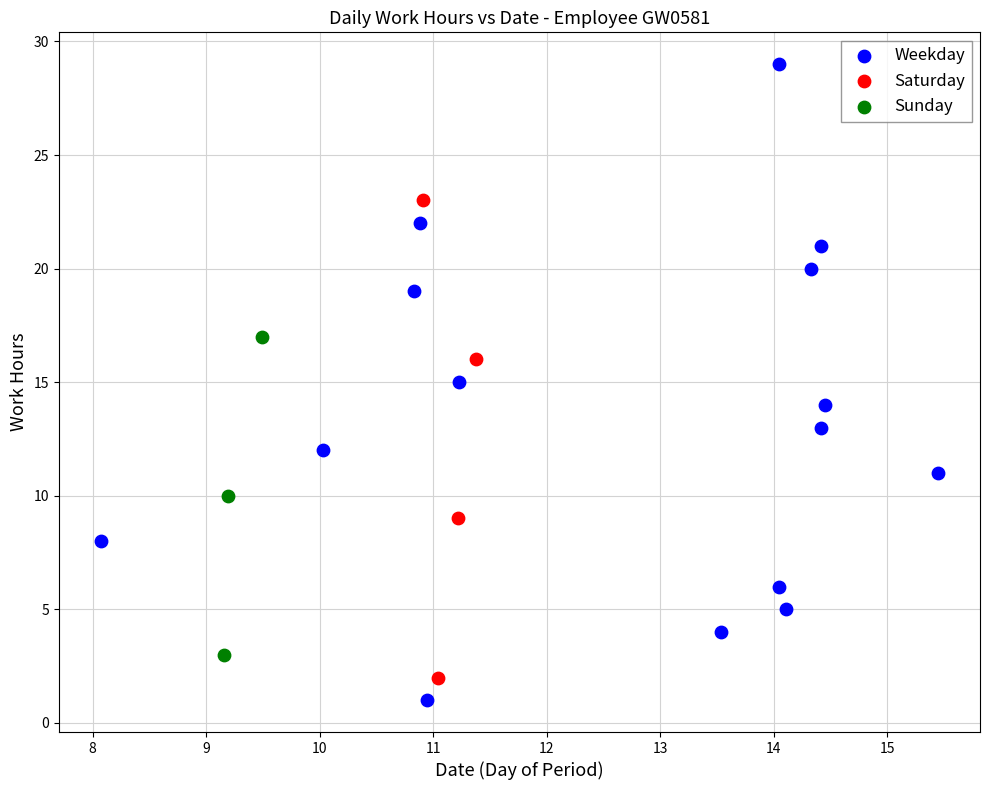

What are all the series names shown in the legend?

Weekday, Saturday, Sunday